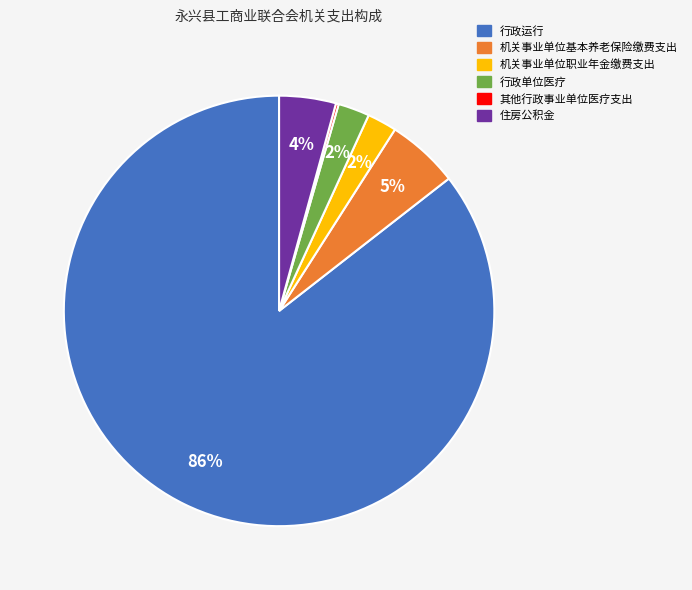

To the nearest percent, what is the average slice percentage?

17%